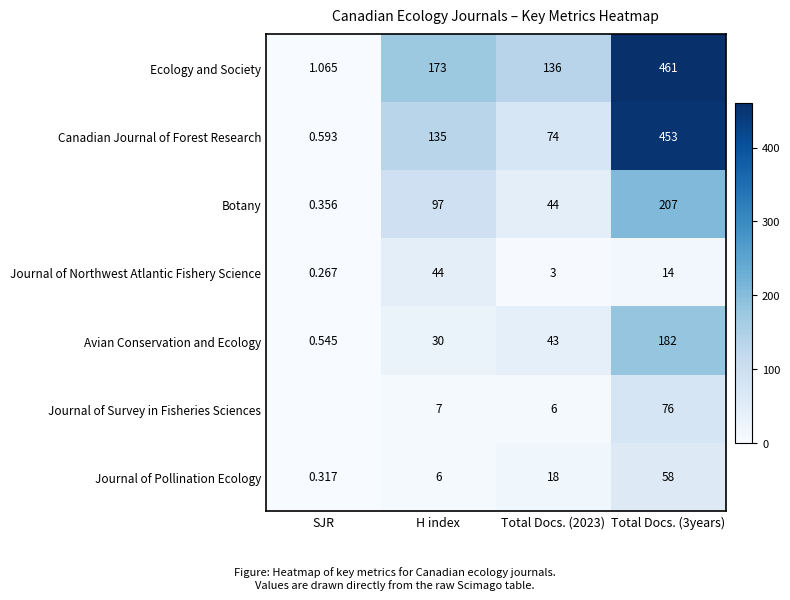

What is the difference between the maximum and second lowest values in the Ecology and Society series?

325.0